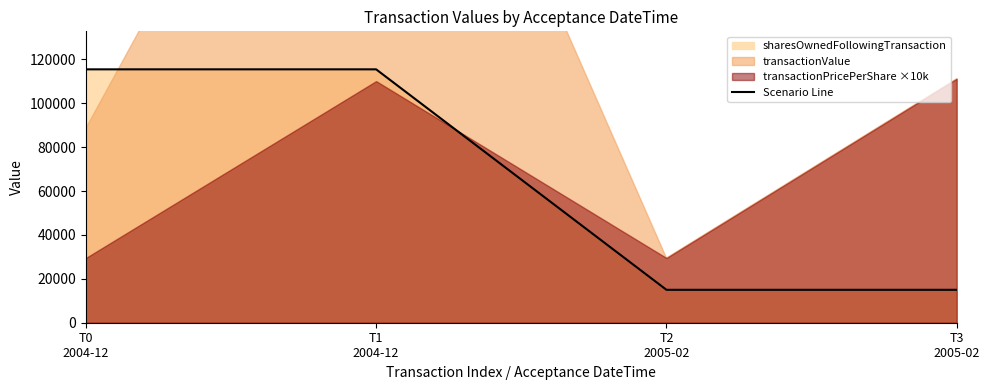

Count the number of categories in the chart.

4